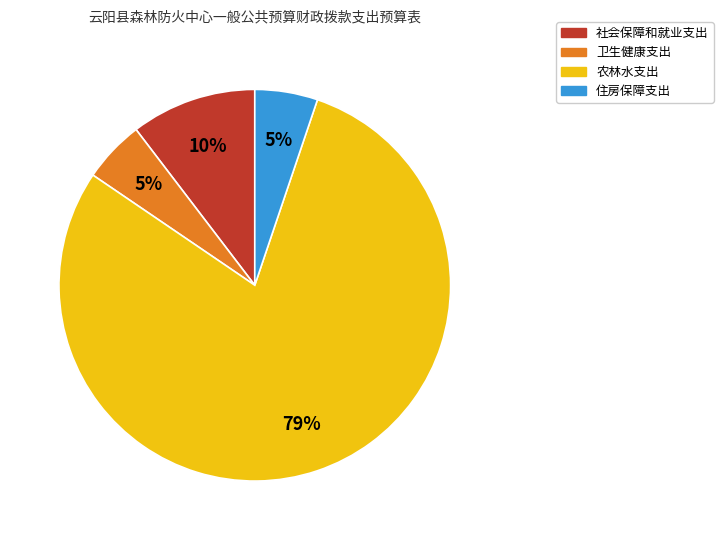

Which slice is the largest?

农林水支出